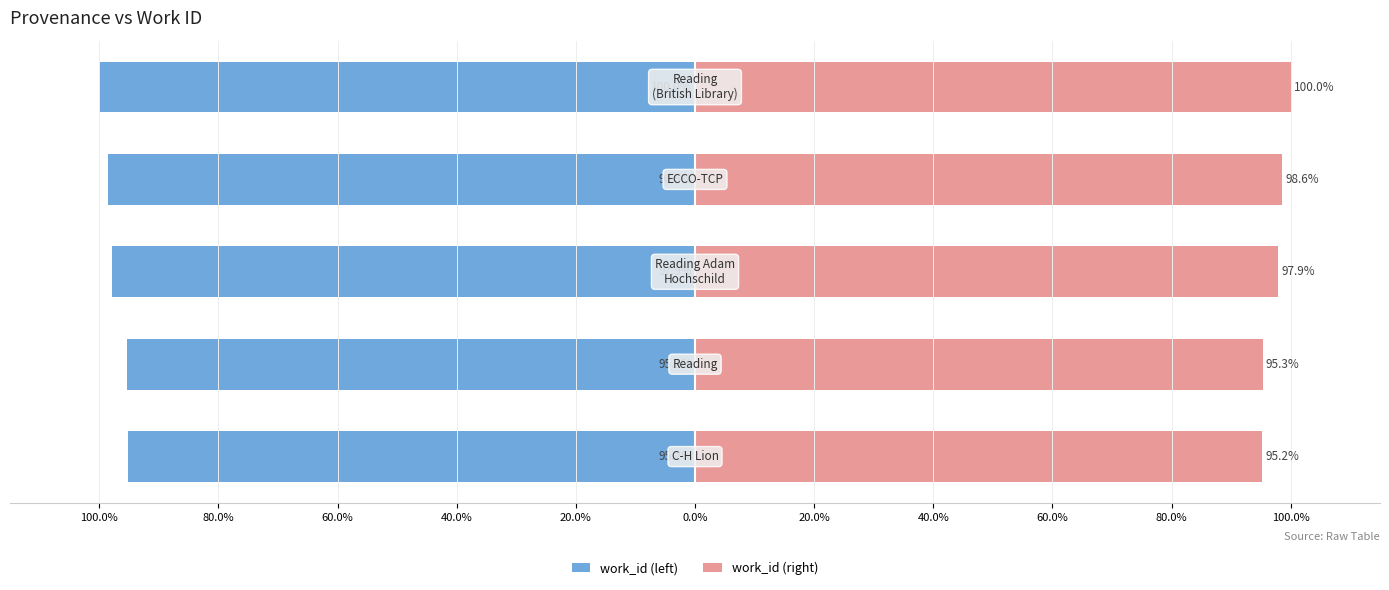

What position from the right is 20.0%?

1